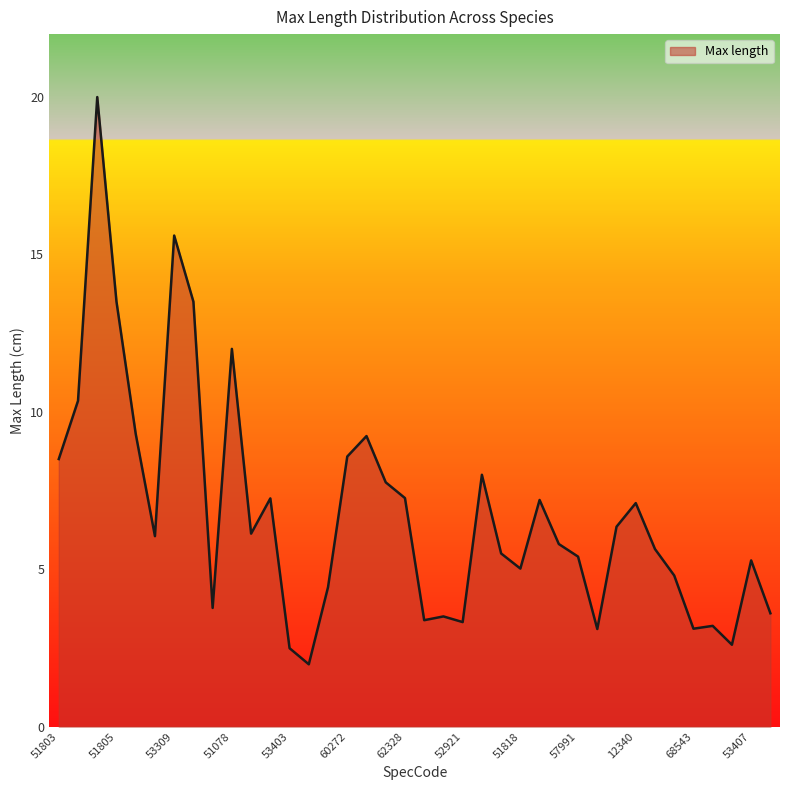

How many lines are shown in the chart?

1